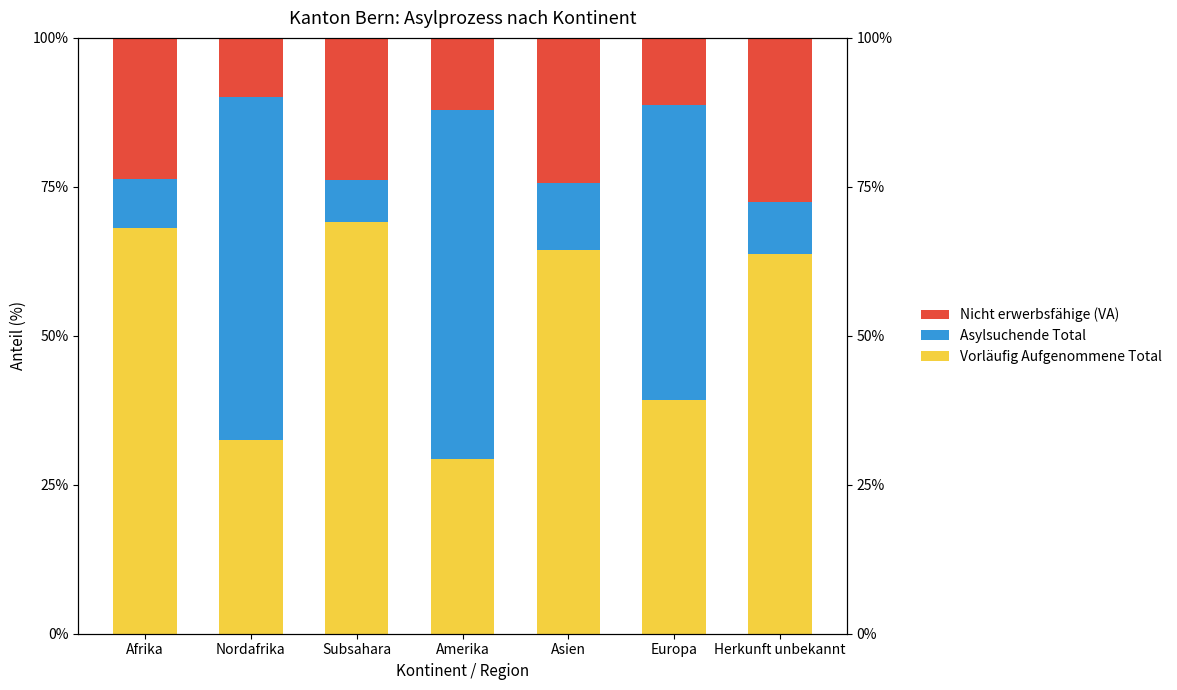

What is the sum of the Nicht erwerbsfähige (VA) values at Asien and Amerika?

36.4